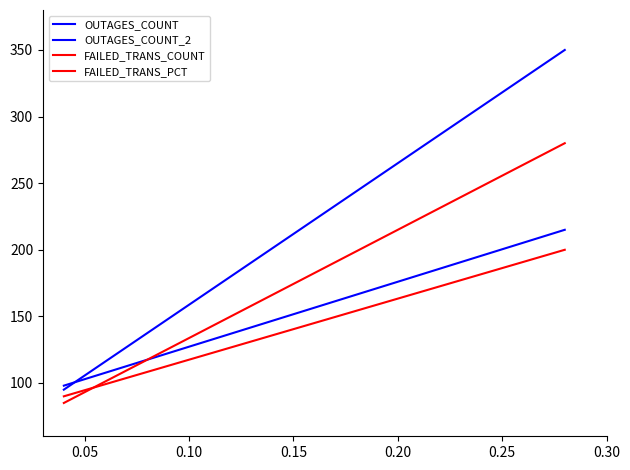

What is the minimum value for FAILED_TRANS_PCT?

85.0